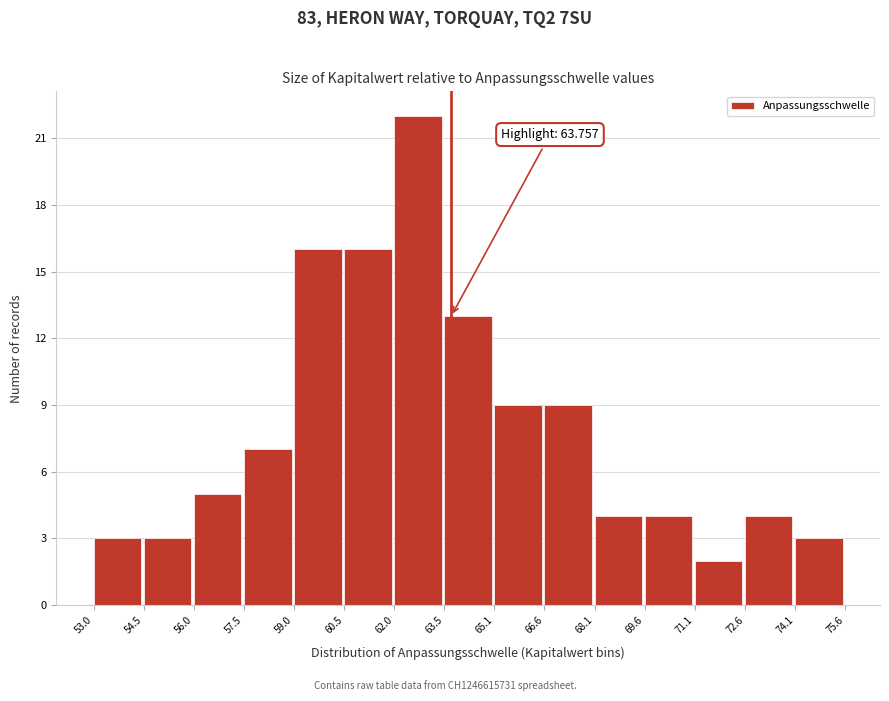

Over which range of the x-axis is the bar tallest?

62.0 to 63.5